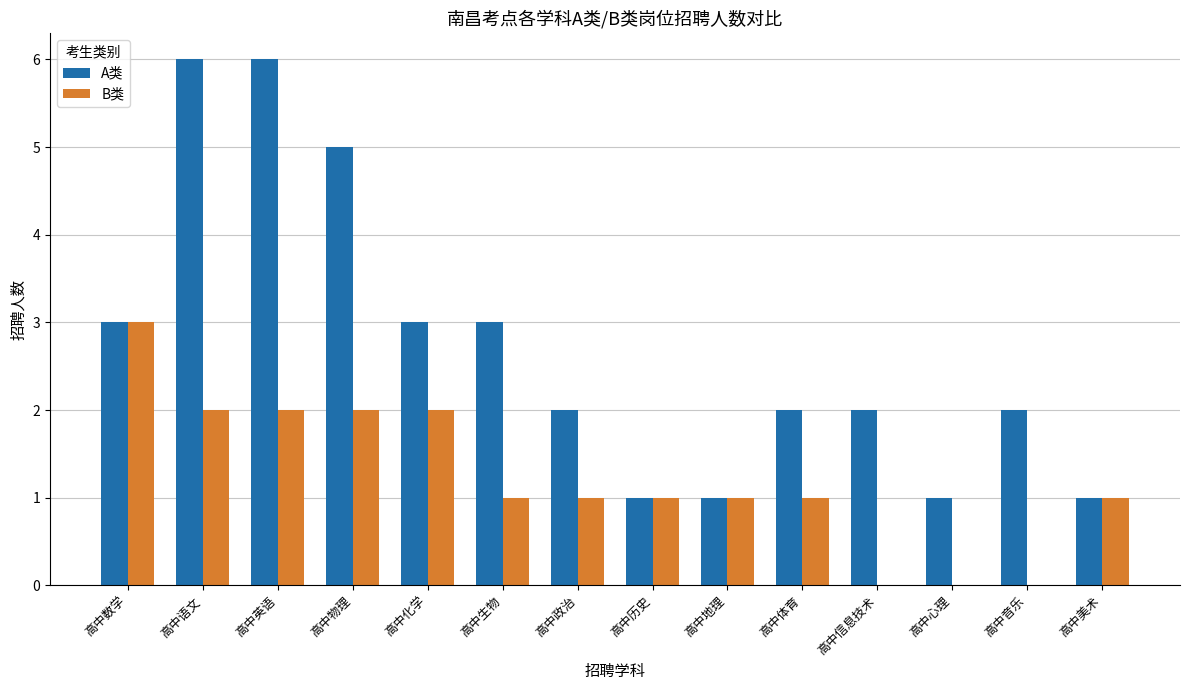

At which label does A类 first exceed 2?

高中数学